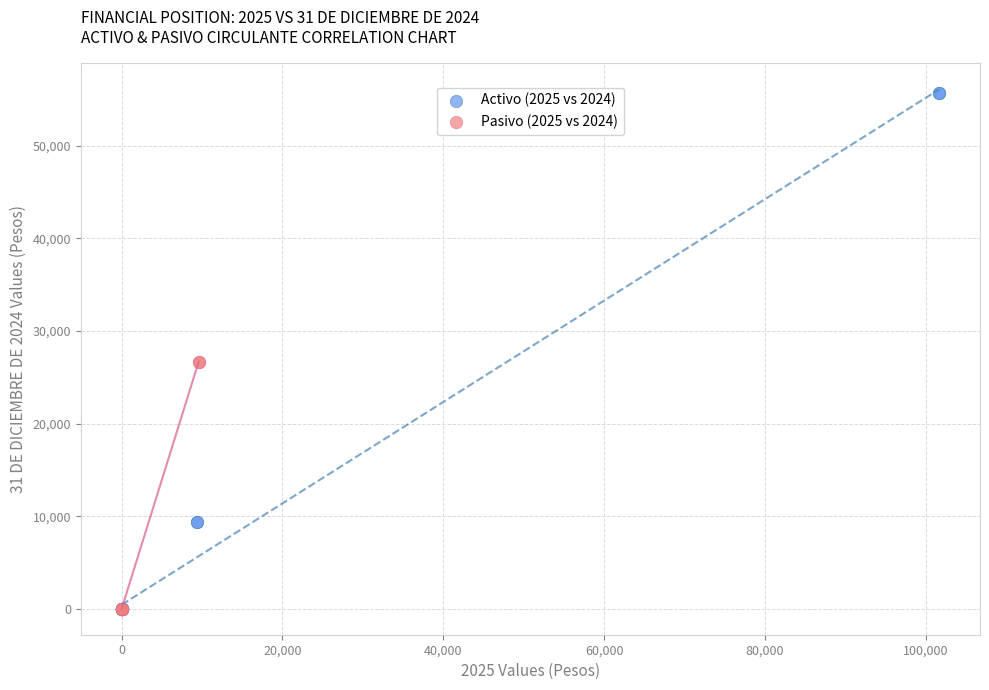

Which series reaches the maximum Y coordinate?

Activo (2025 vs 2024)